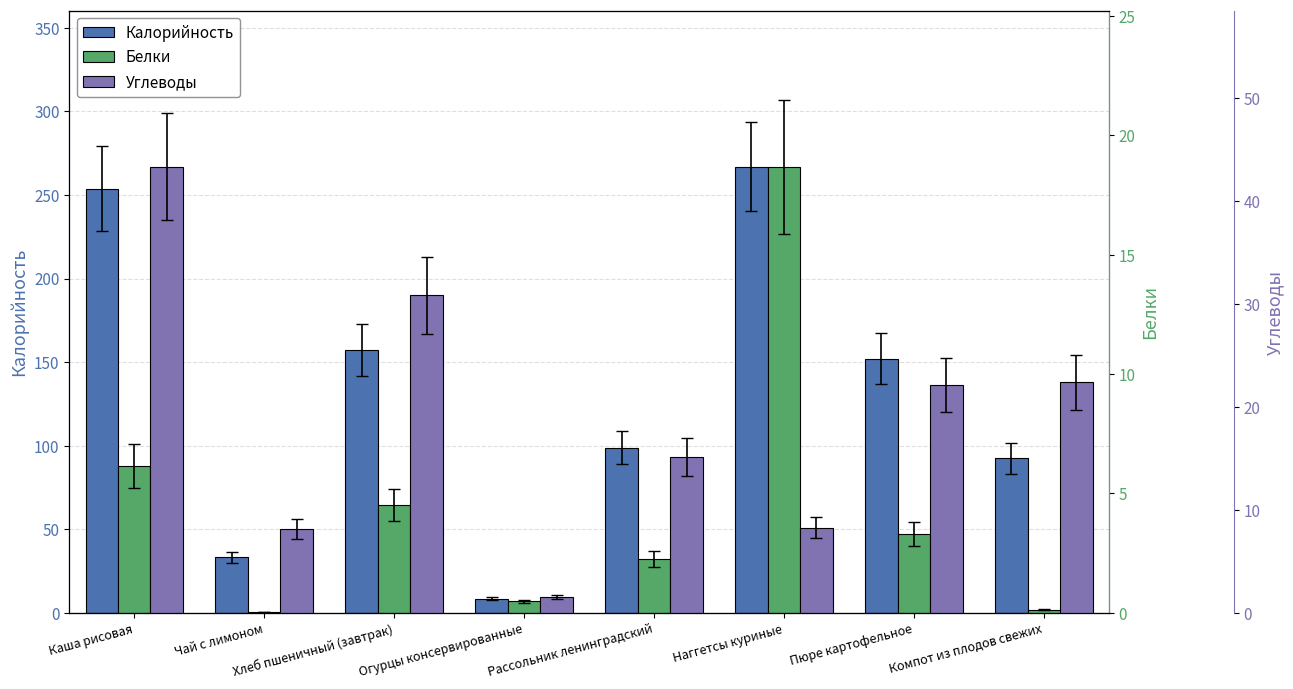

The value of Углеводы at Рассольник ленинградский is 19.8. True or false?

False